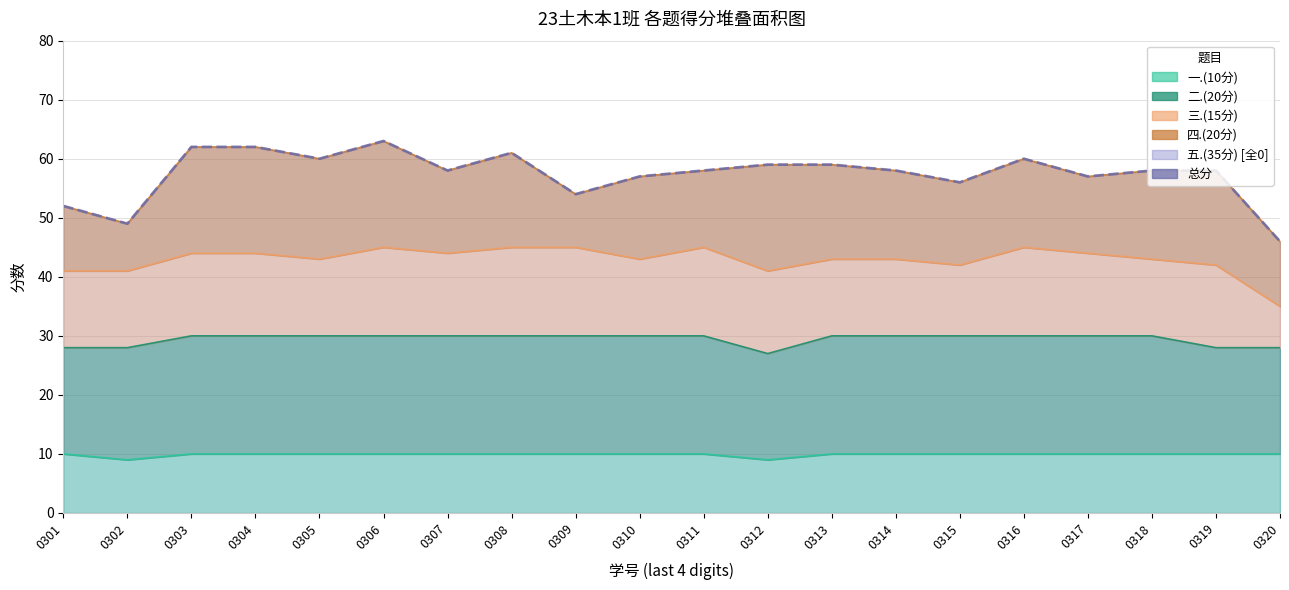

Does the chart have visible grid lines?

Yes